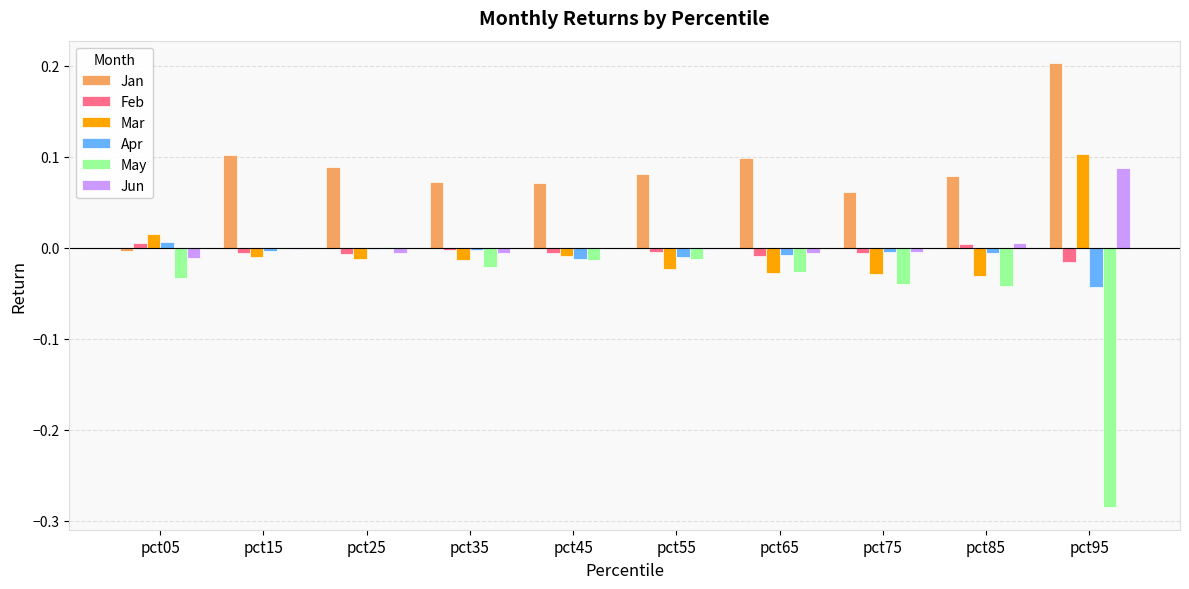

How many Feb values are between 0 and 1?

2